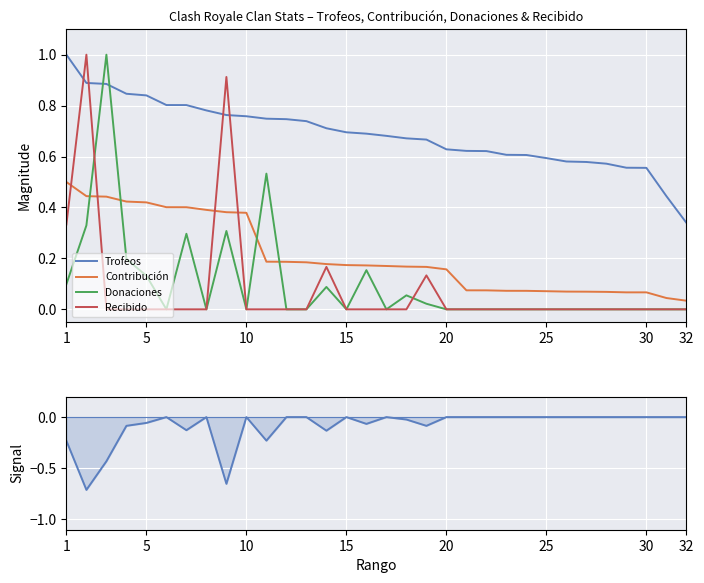

What is the minimum value shown in the chart?

-0.7